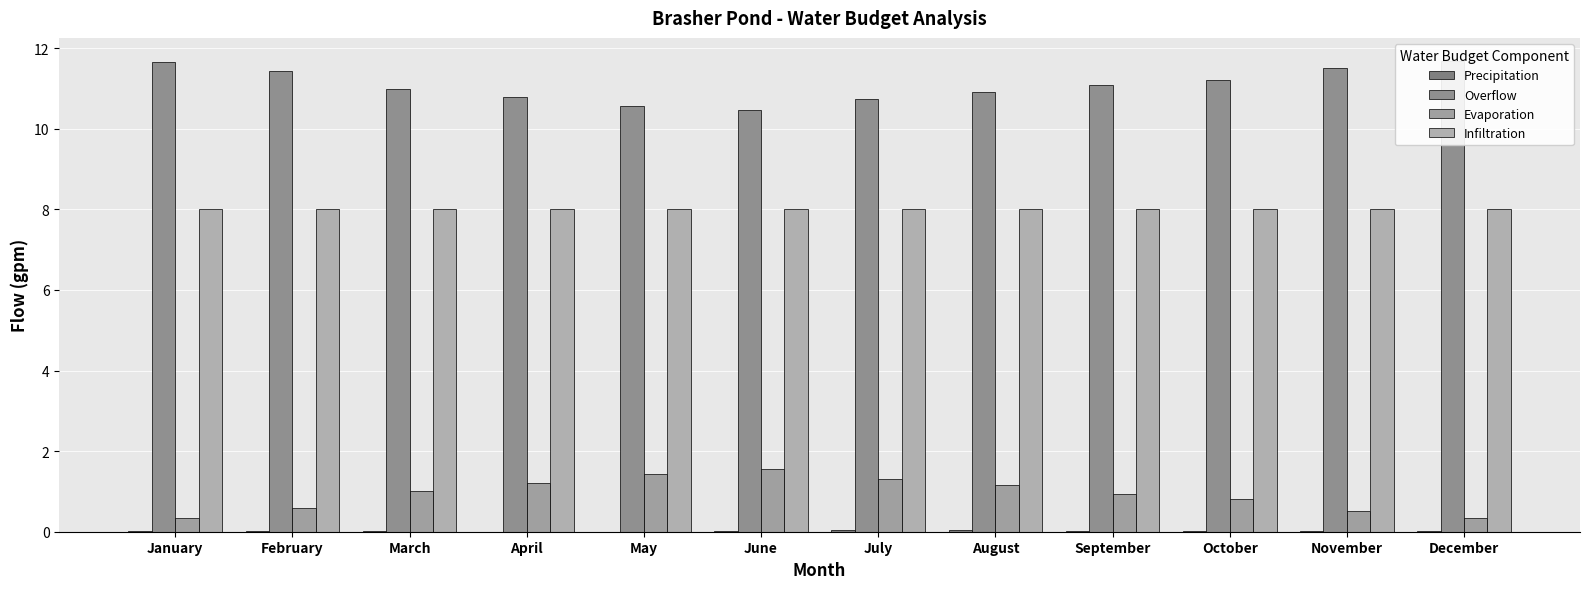

Which category has the lowest value in the Overflow series?

June